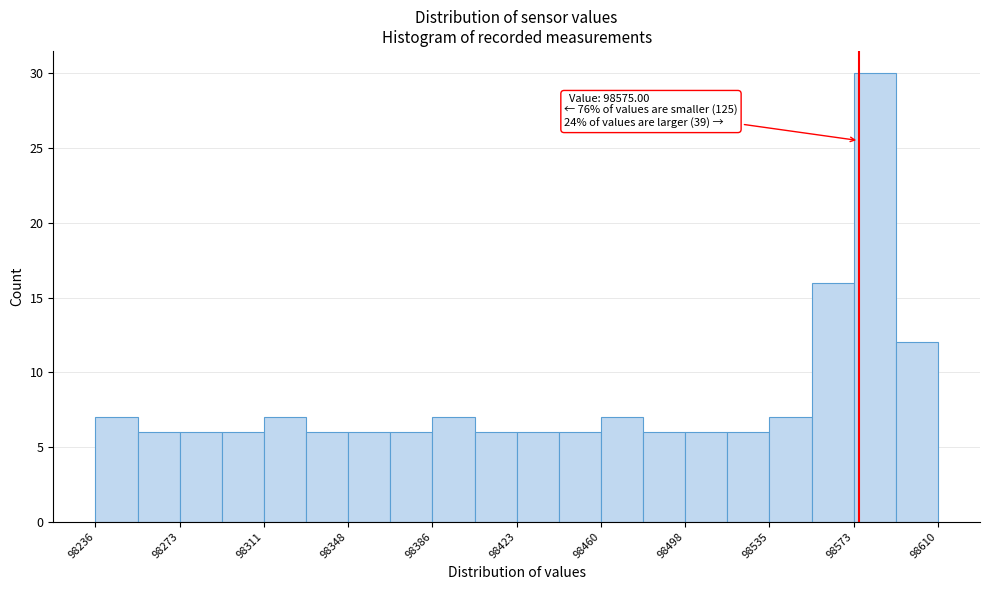

Read against the x-axis, roughly where is the centre of the tallest bar?

98580